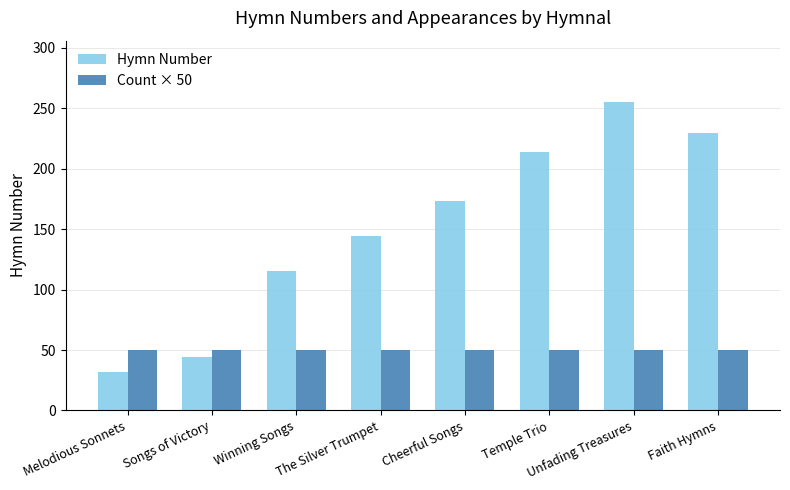

What position from the left is Temple Trio?

6